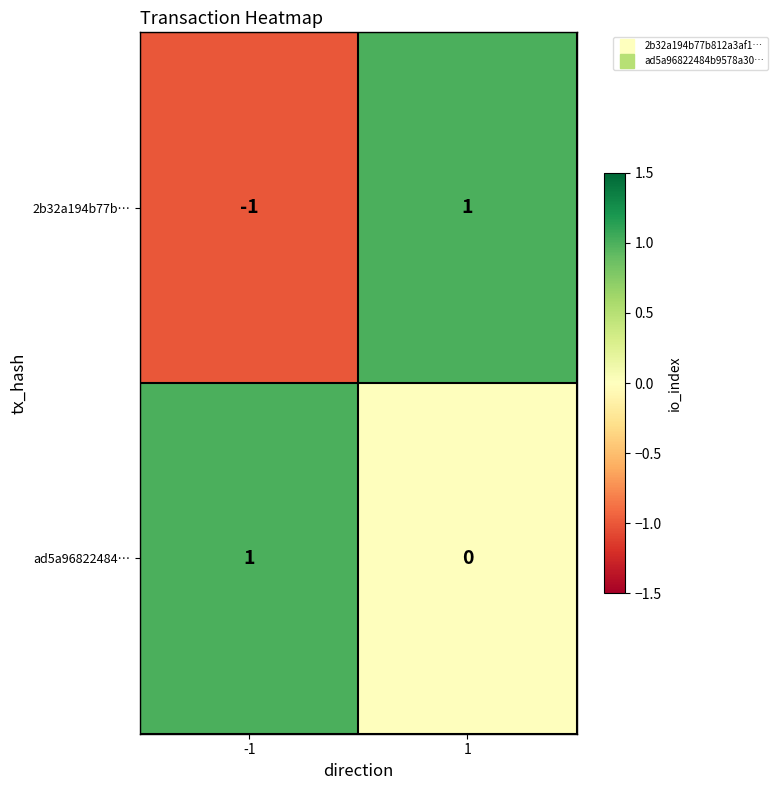

Rank the series at 1 from highest to lowest value.

2b32a194b77b…, ad5a96822484…